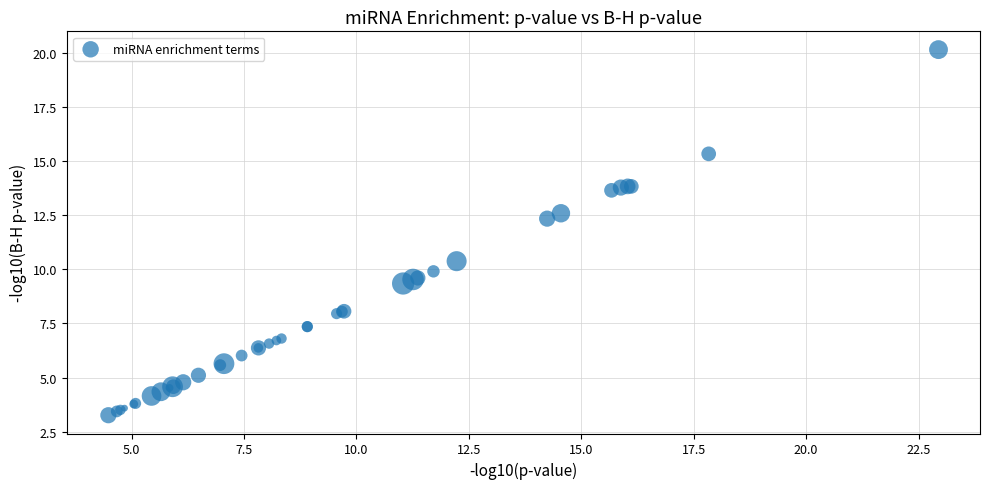

What Y value in the scatter plot is closest to 11?

10.4